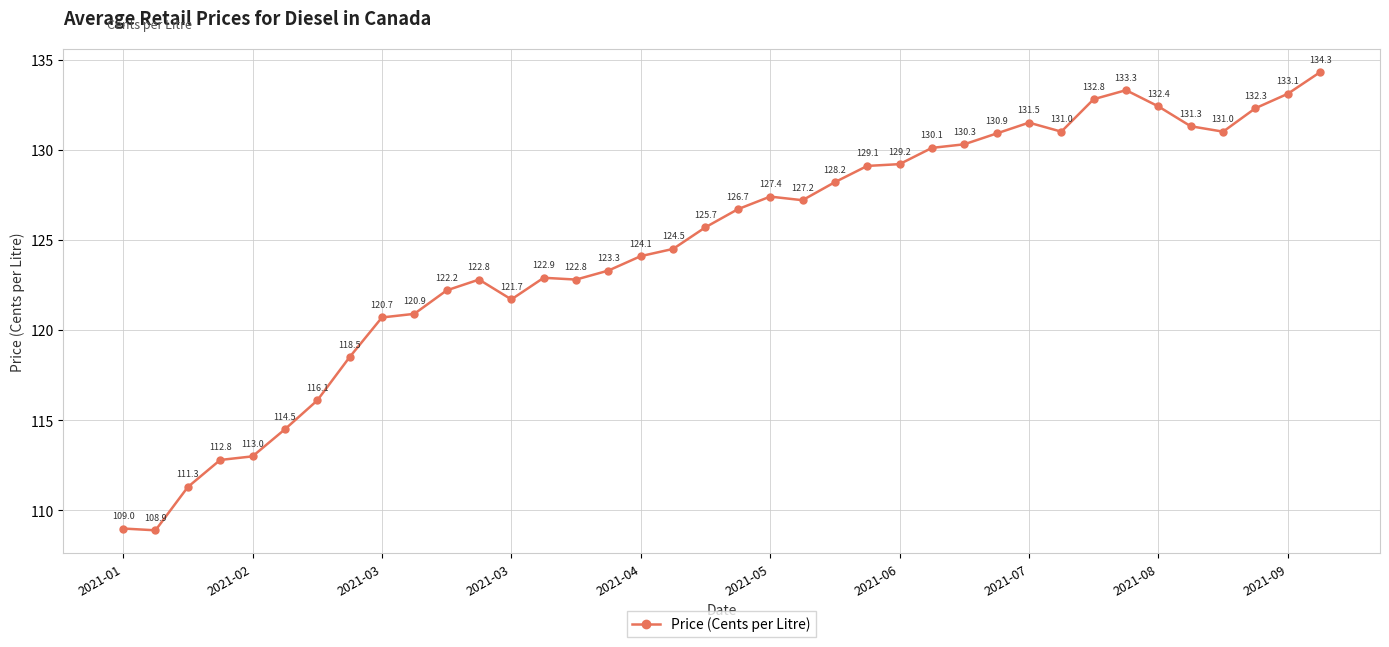

What is the difference between the maximum and minimum values?

25.4